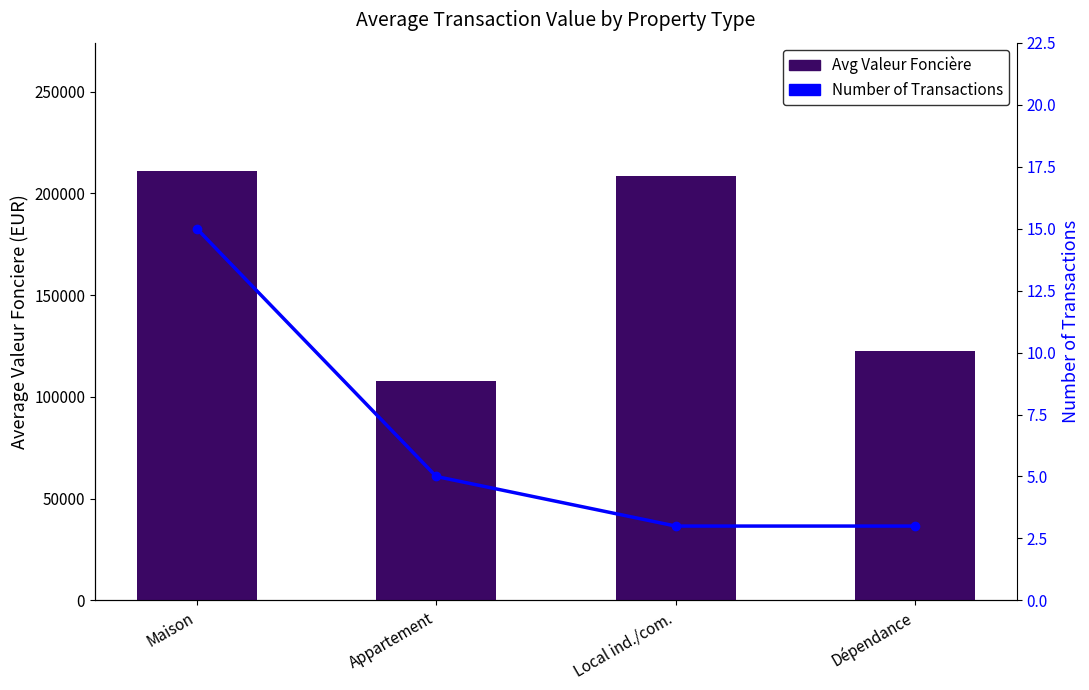

Which has a higher value, Local ind./com. or Maison?

Maison